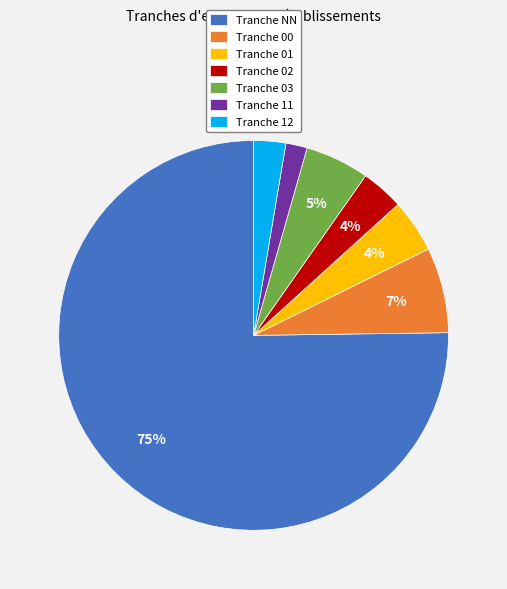

Combined, do Tranche 12 and Tranche 03 account for over 50%?

No